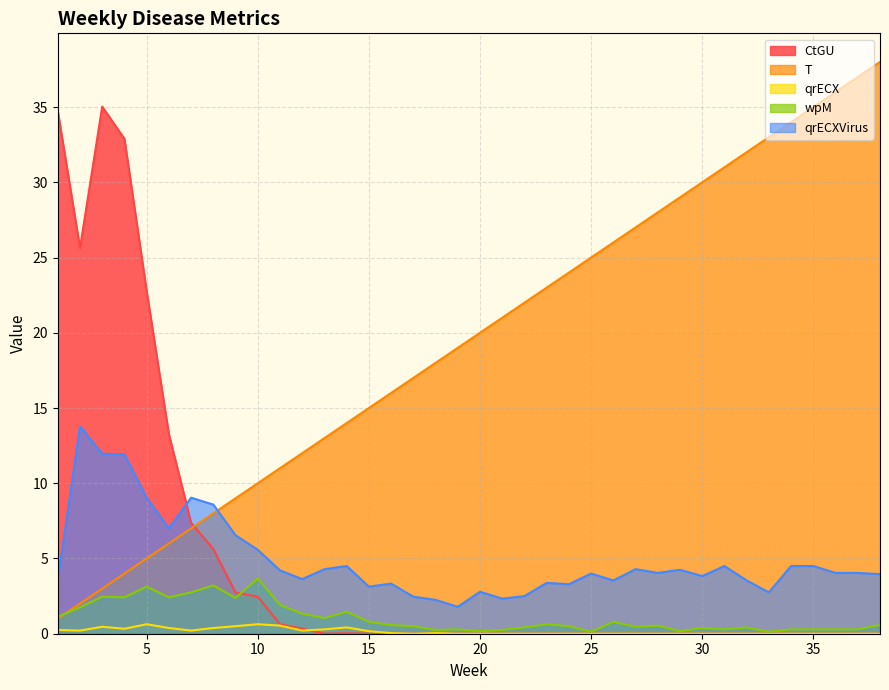

True or false: qrECXVirus has more than 0 interior local peaks.

True